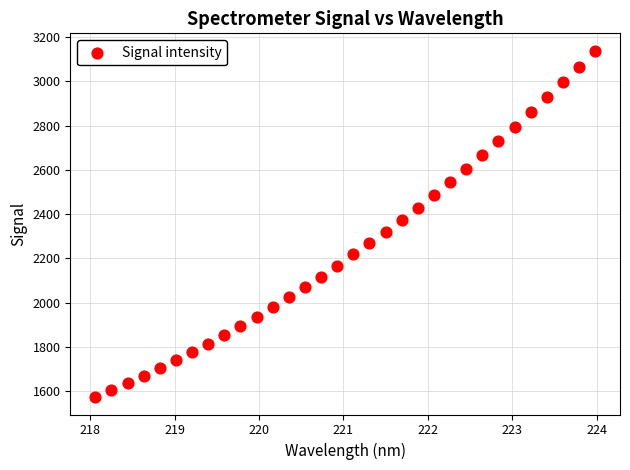

What is the range of X values (max minus min)?

5.9